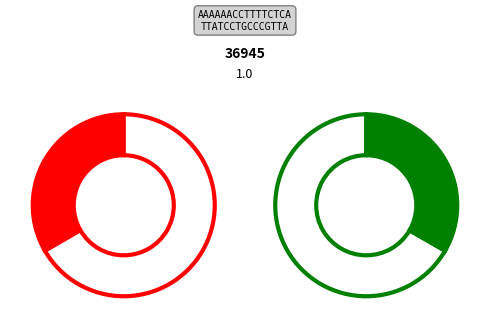

Does 12315 represent more than half of the total?

No